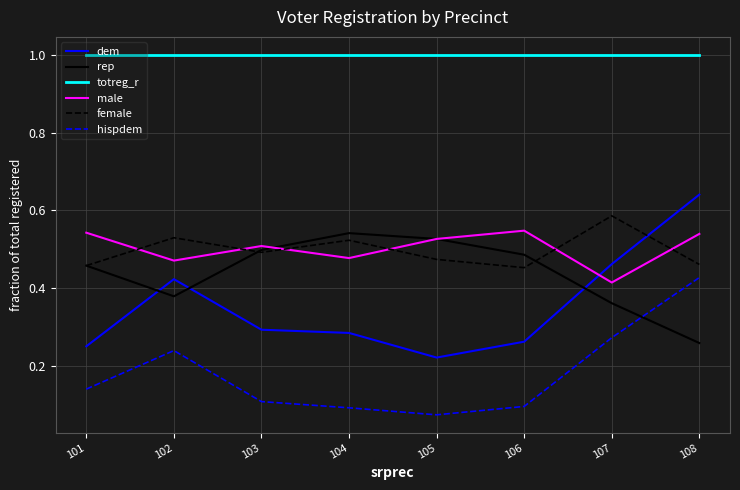

Where is the first local maximum for rep?

104